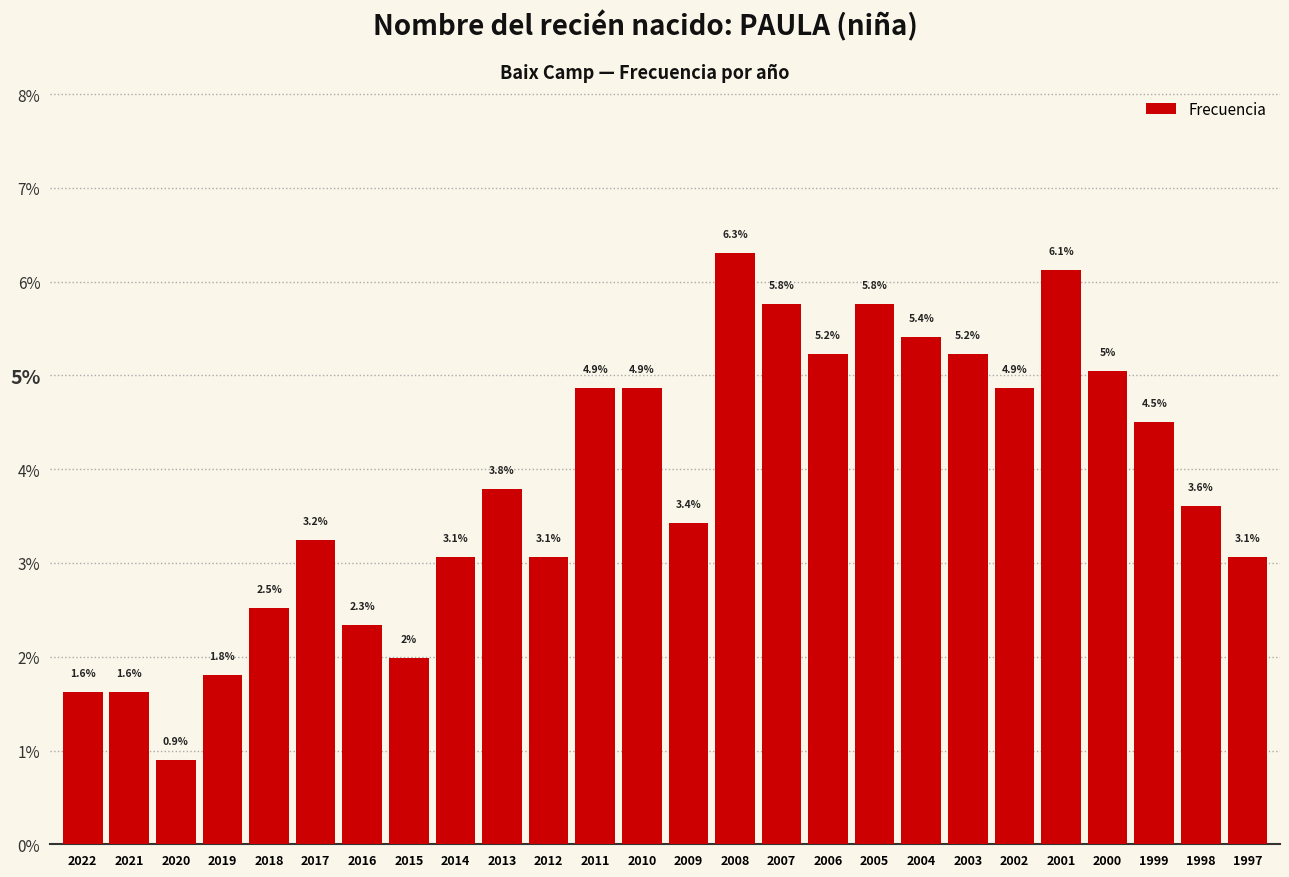

Are the bars horizontal?

No